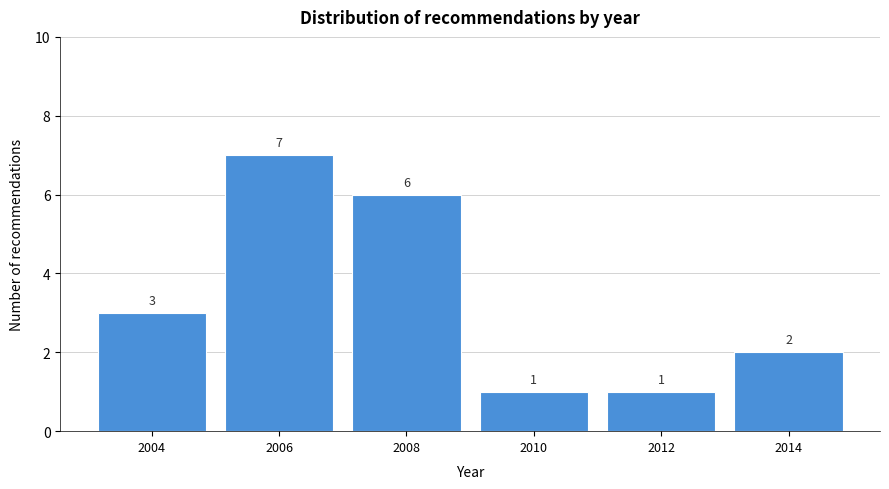

Reading left to right, extract all data points from this chart.

2004=3	2006=7	2008=6	2010=1	2012=1	2014=2